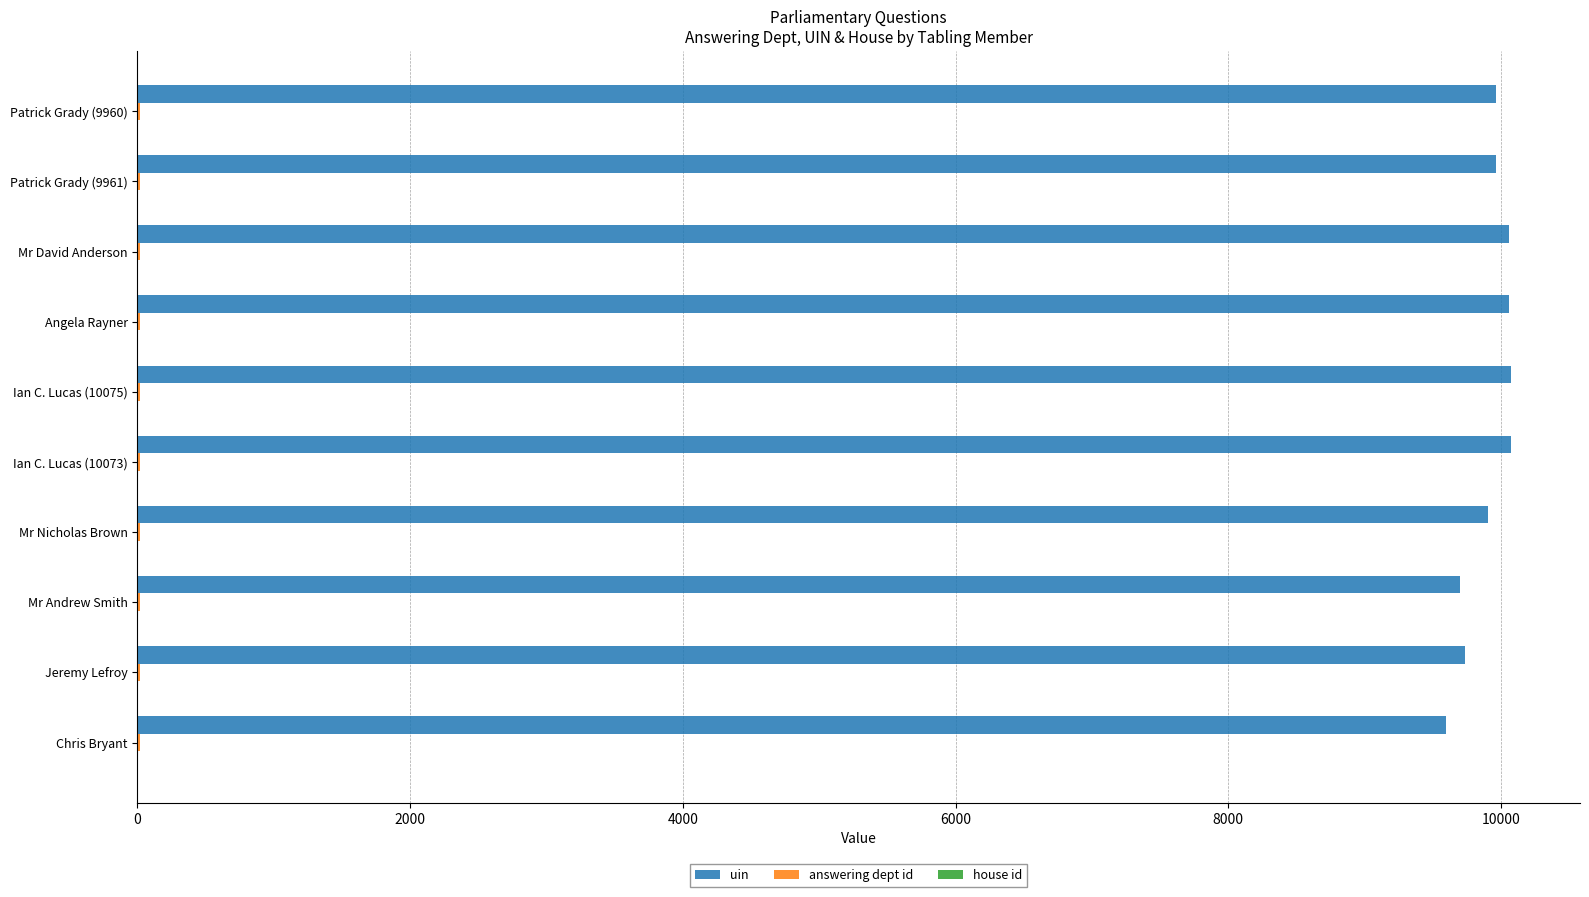

The uin series shows 10073 at Ian C. Lucas (10073). True or false?

True